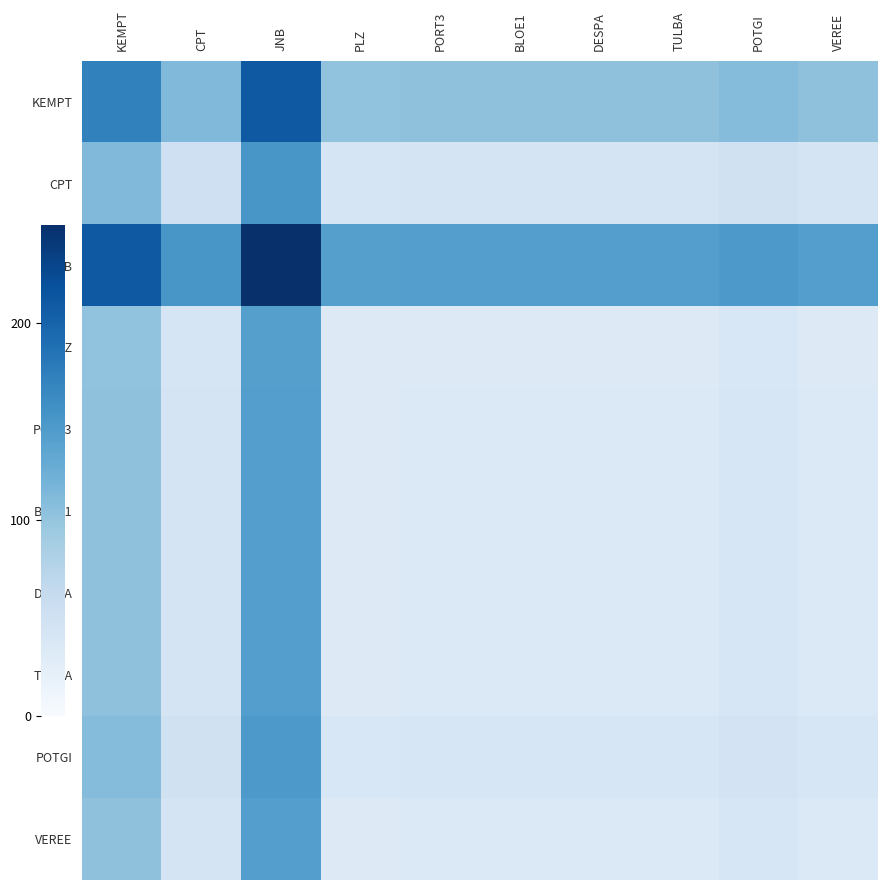

Which series changed the most between KEMPT and PLZ?

PLZ